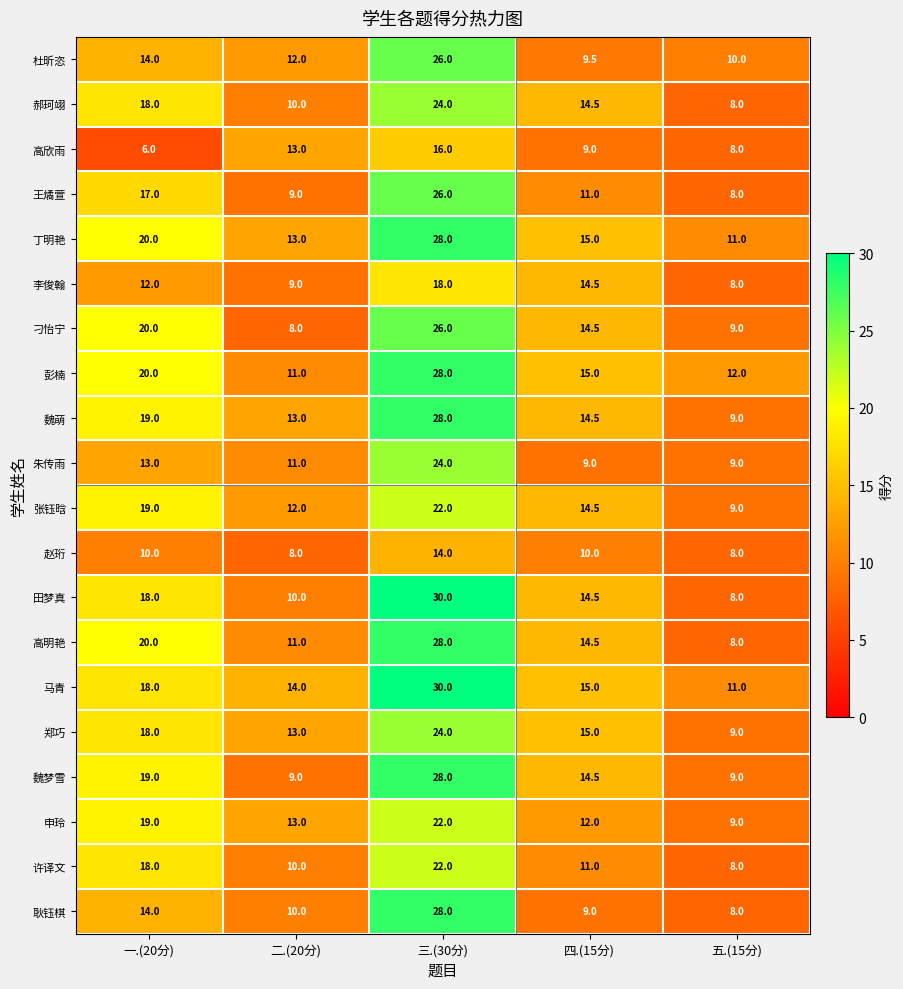

How many distinct data groups are displayed?

20